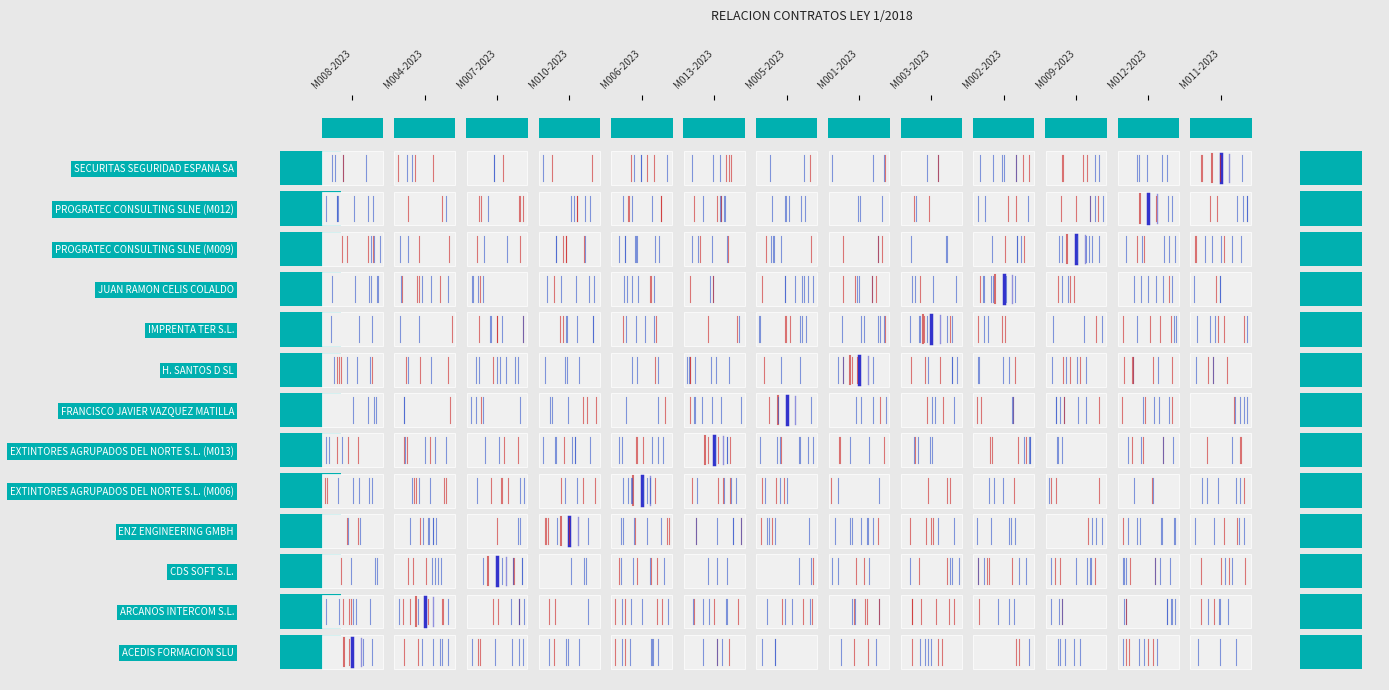

How many values are between 0 and 1?

1